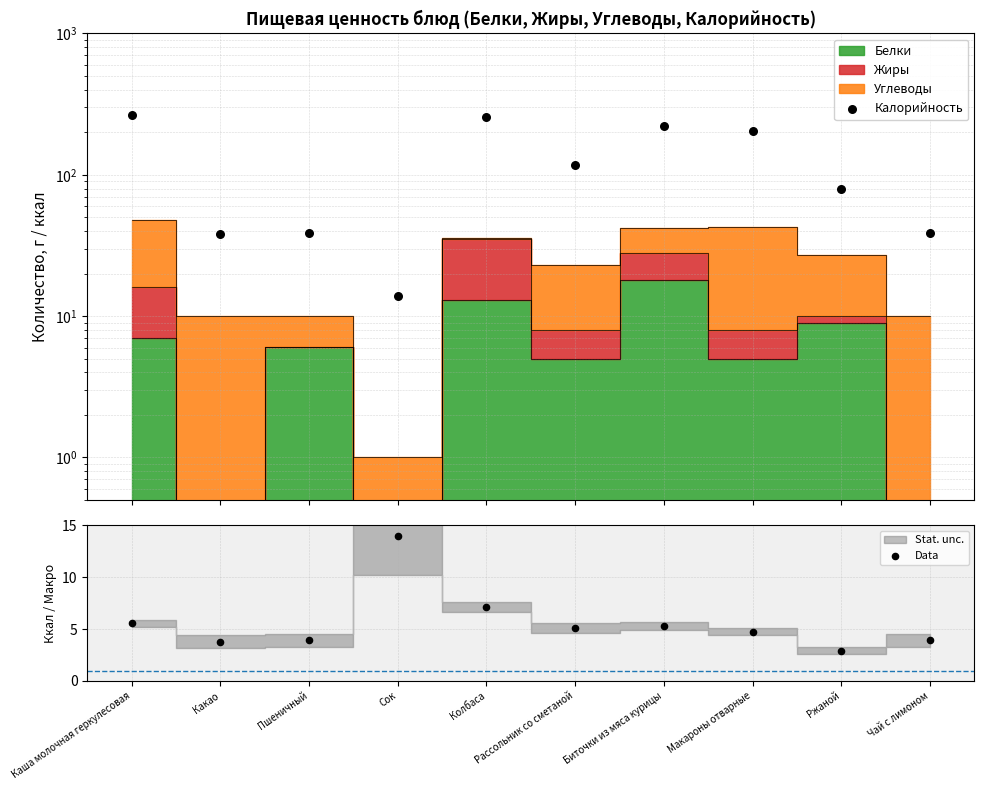

Which series reaches the minimum Y coordinate?

Data